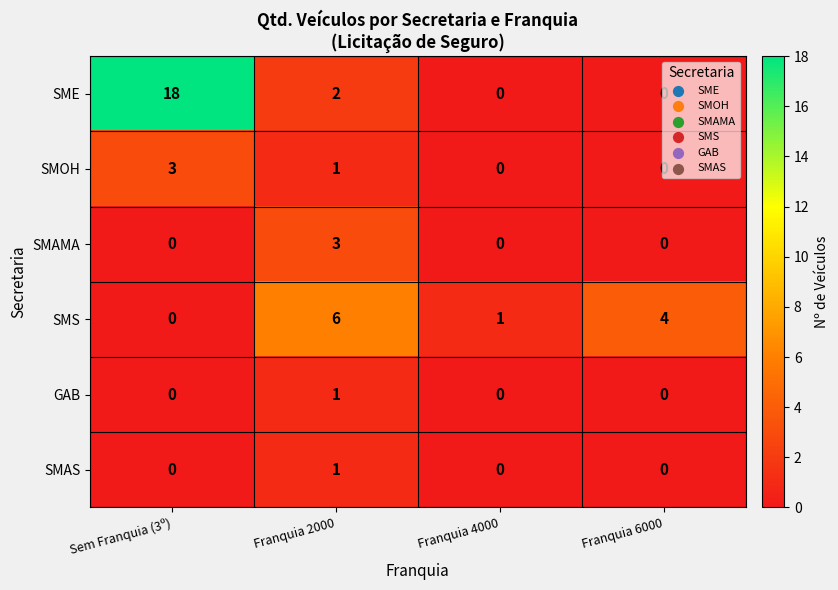

Where is SMOH nearest to the value 1?

Franquia 2000